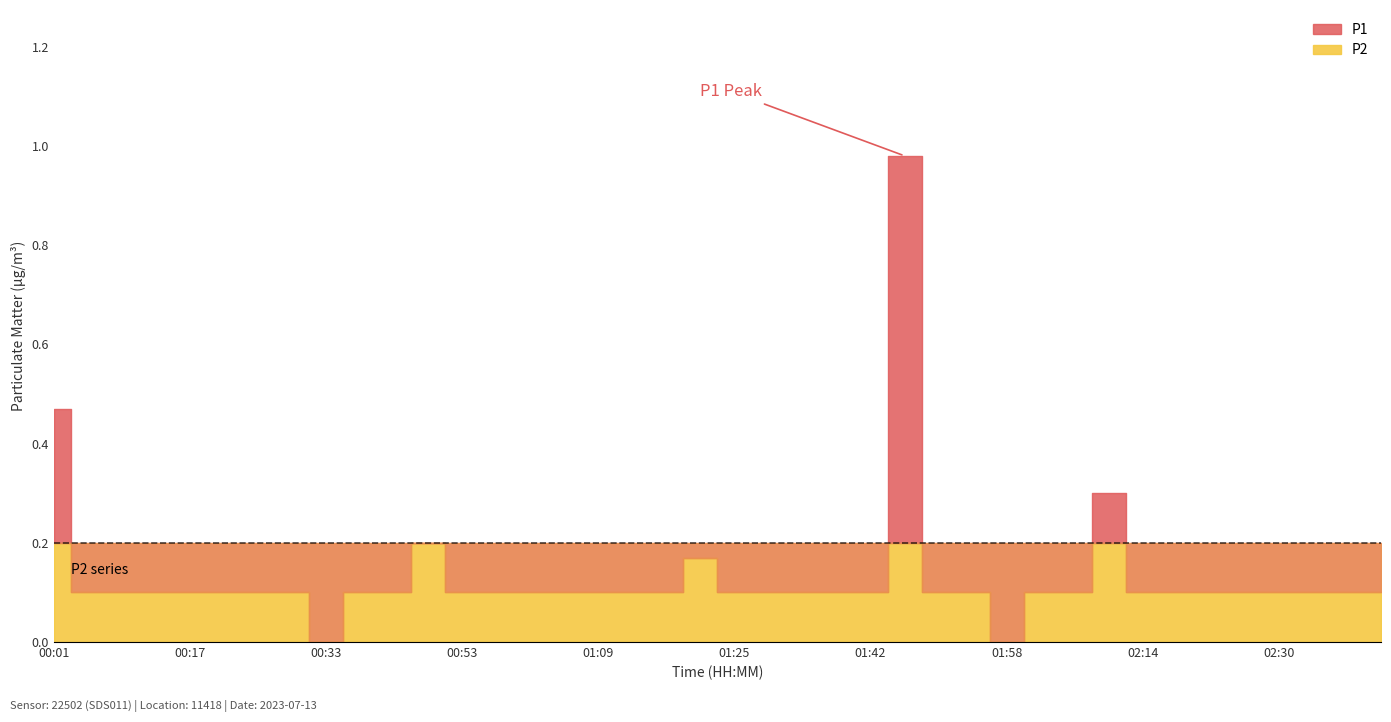

What is the difference between the maximum and minimum values in the P1 series?

1.0